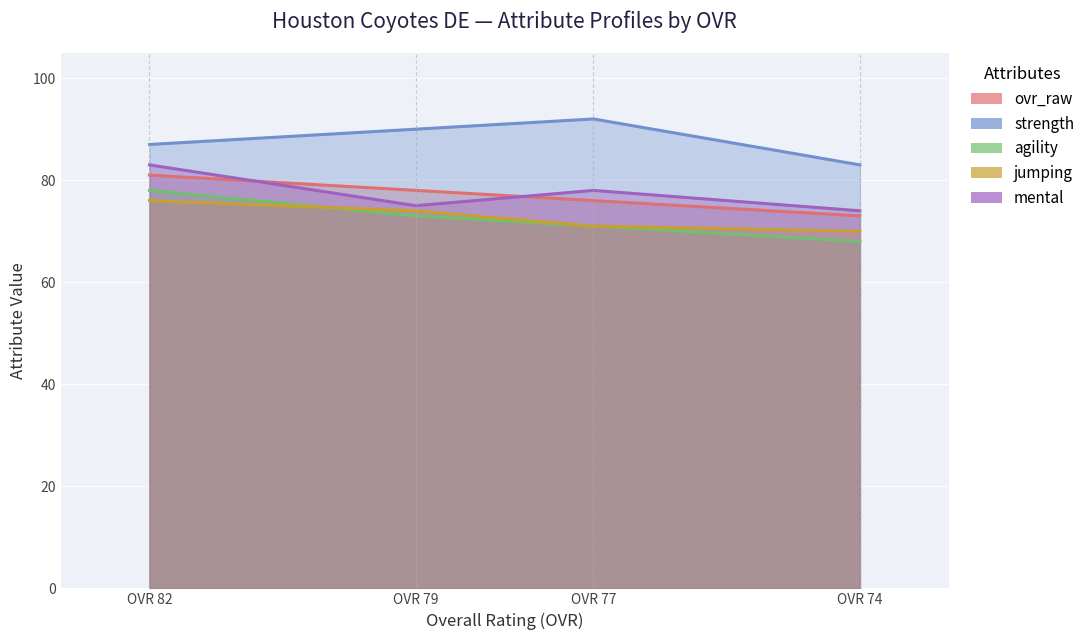

What is the sum of all agility values?

290